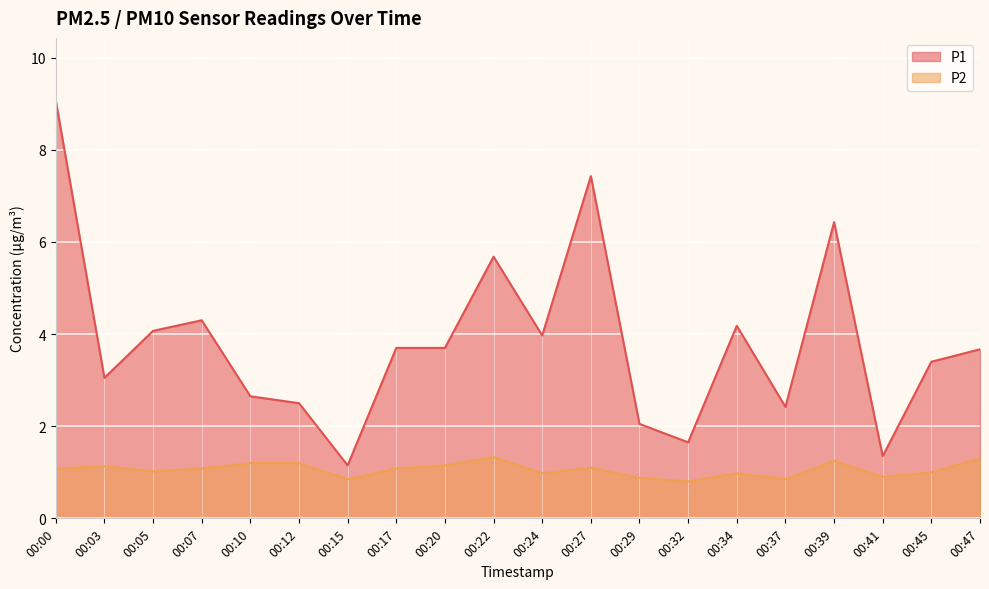

How many lines are shown in the chart?

2